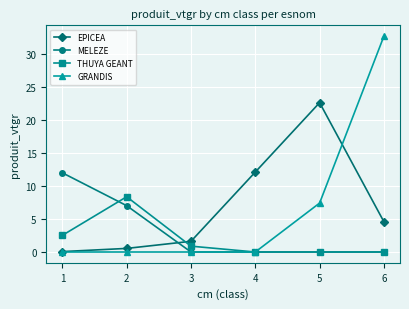

How many times do EPICEA and MELEZE cross each other?

1